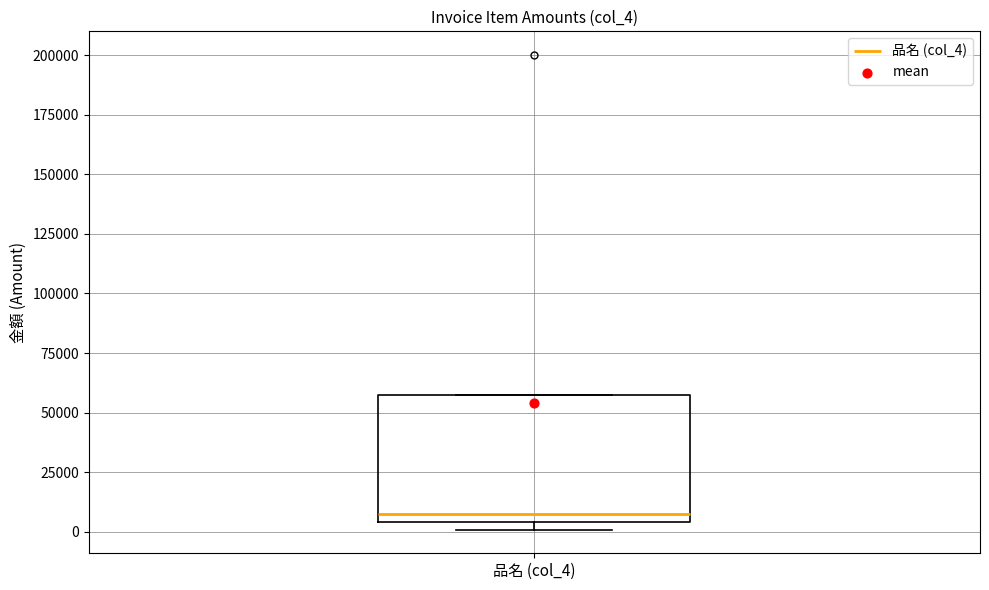

Read this box plot against the y-axis: the position of the median line, the range covered by the box, and the ends of both whiskers. The values are not printed on the chart, so give them approximately, as read against the axis.

median 10000, box 5000 to 60000, whiskers 0 to 60000